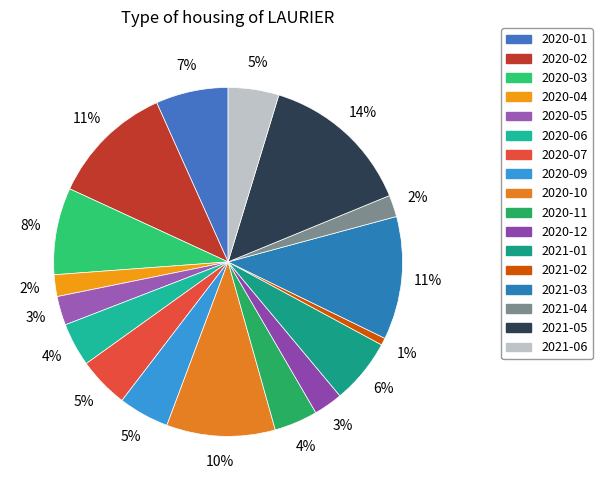

How much of the chart is everything except 2020-12?

97.3%